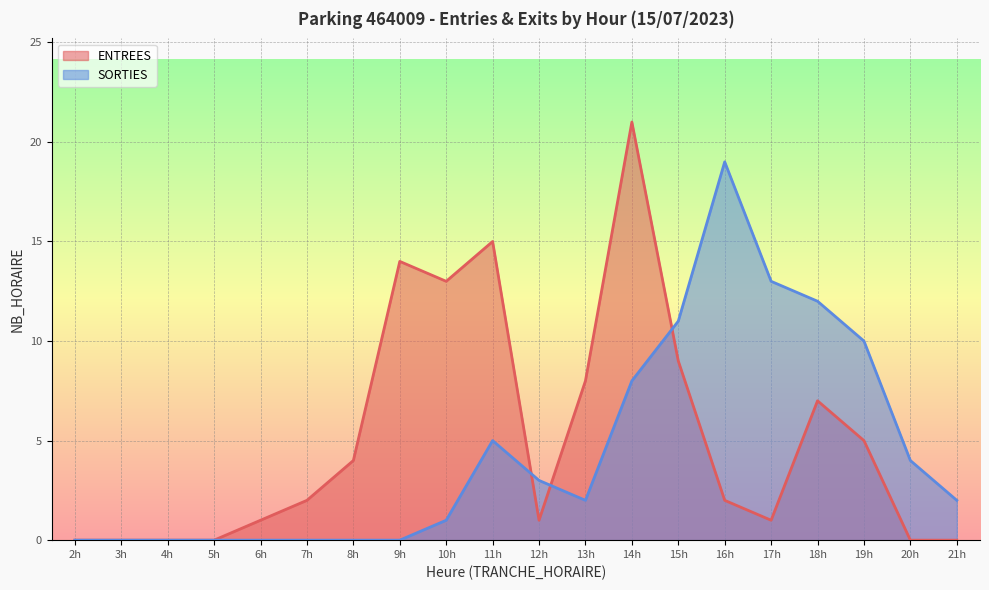

How many times do SORTIES and ENTREES cross each other?

3